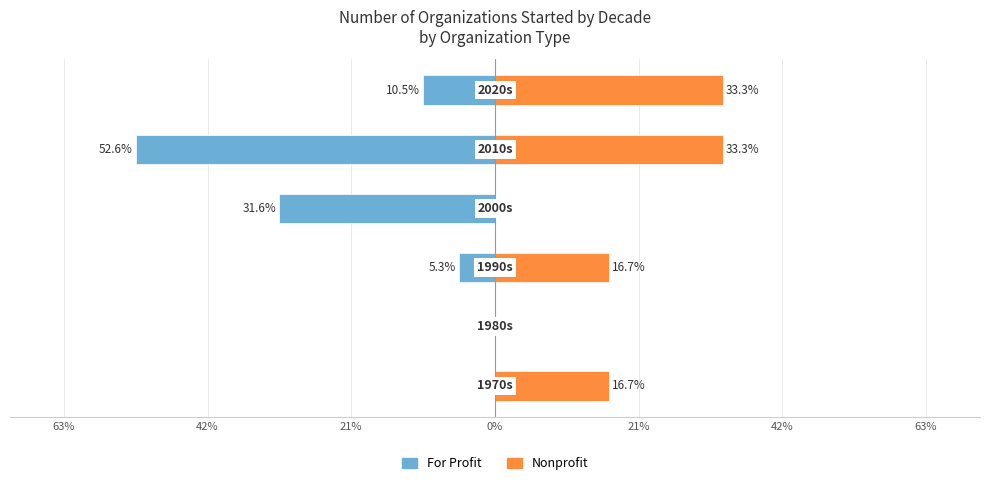

Reading left to right, what are all the values shown in this chart?

For Profit: 63%=0.0	42%=0.0	21%=-5.3	0%=-31.6	21%=-52.6	42%=-10.5
Nonprofit: 63%=16.7	42%=0.0	21%=16.7	0%=0.0	21%=33.3	42%=33.3